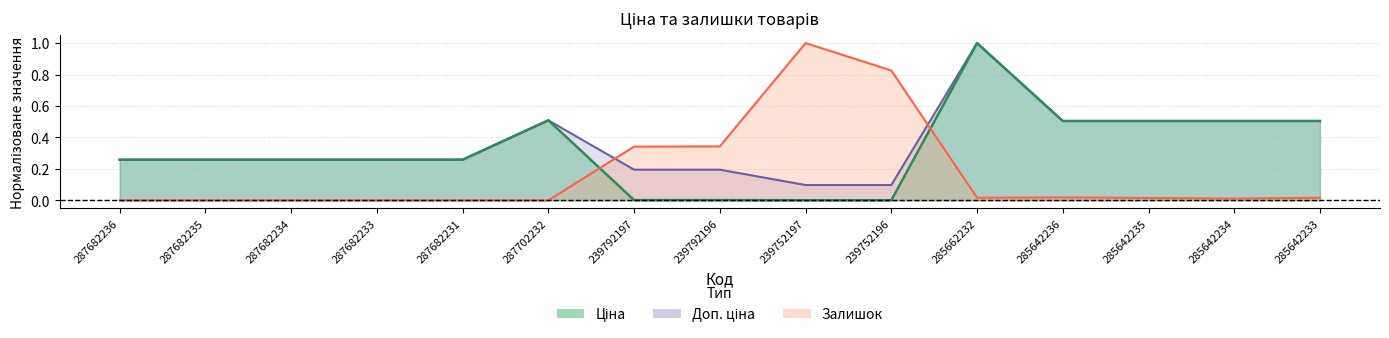

Reading left to right, transcribe all the data shown in this chart.

Ціна: 0.3	0.3	0.3	0.3	0.3	0.5	0.0	0.0	0.0	0.0	1.0	0.5	0.5	0.5	0.5
Доп. ціна: 0.3	0.3	0.3	0.3	0.3	0.5	0.2	0.2	0.1	0.1	1.0	0.5	0.5	0.5	0.5
Залишок: 0.0	0.0	0.0	0.0	0.0	0.0	0.3	0.3	1.0	0.8	0.0	0.0	0.0	0.0	0.0